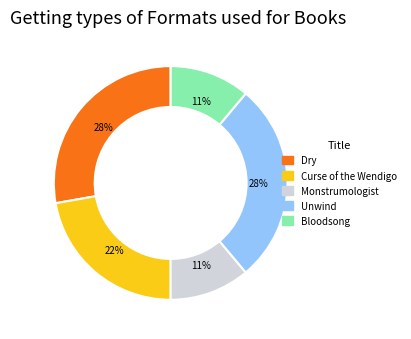

Which has a higher value, Dry or Bloodsong?

Dry